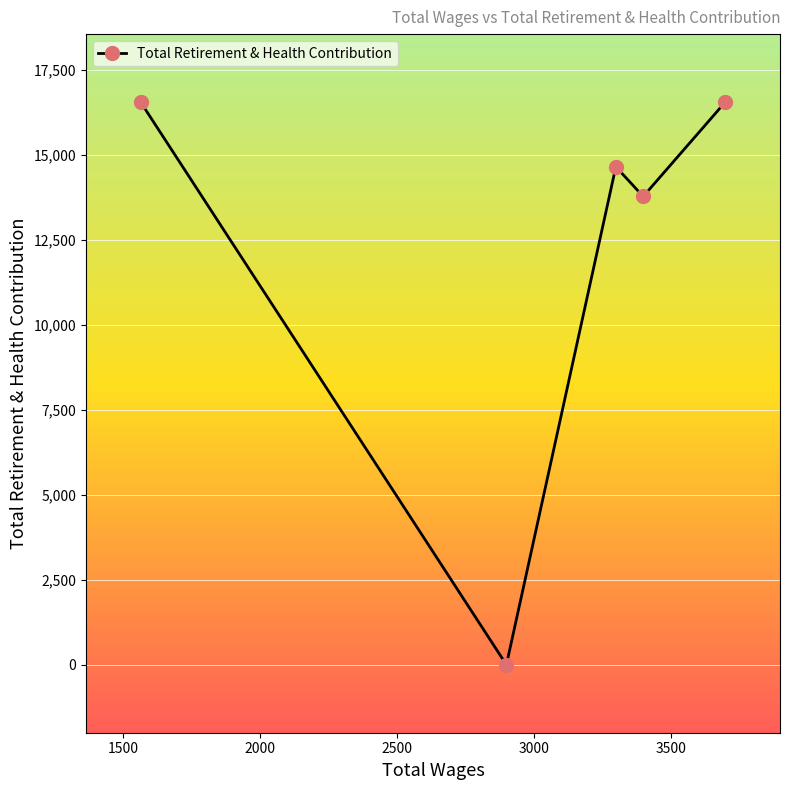

True or false: the data has more than 0 interior local peaks.

True